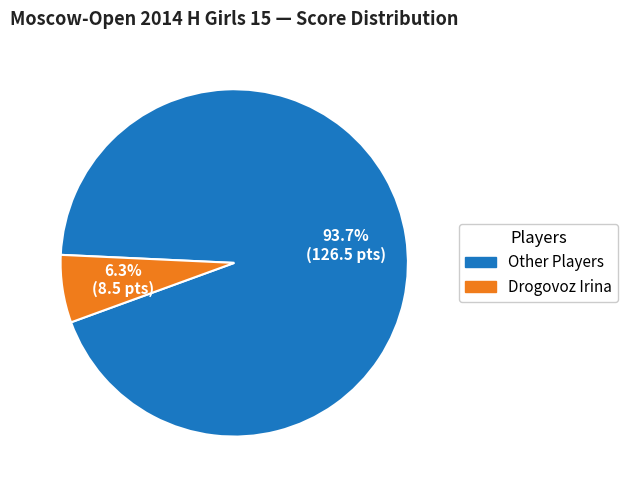

Does any single category account for the majority?

Yes